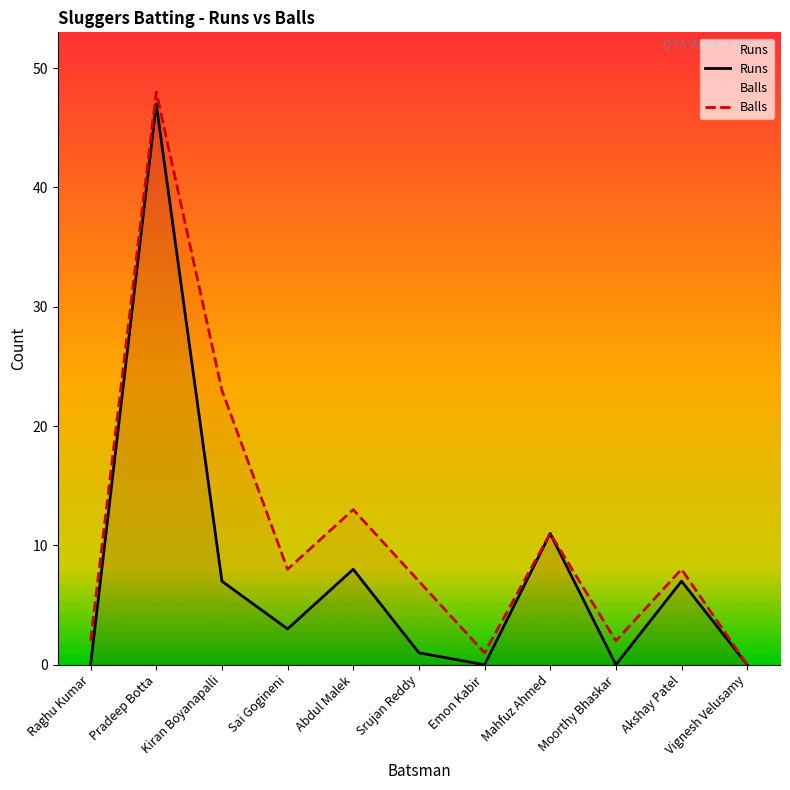

What is the difference between the Runs values at Sai Gogineni and Vignesh Velusamy?

3